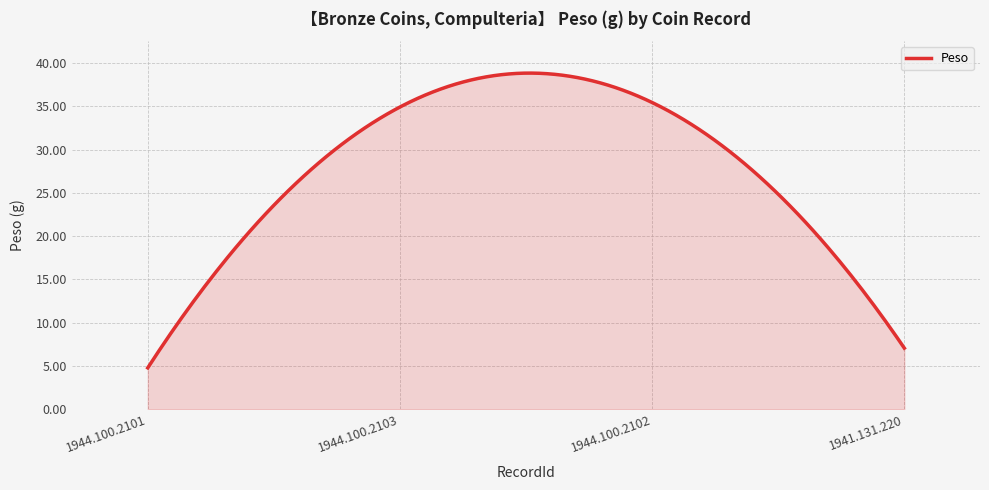

What is the difference between the maximum and minimum values?

34.1